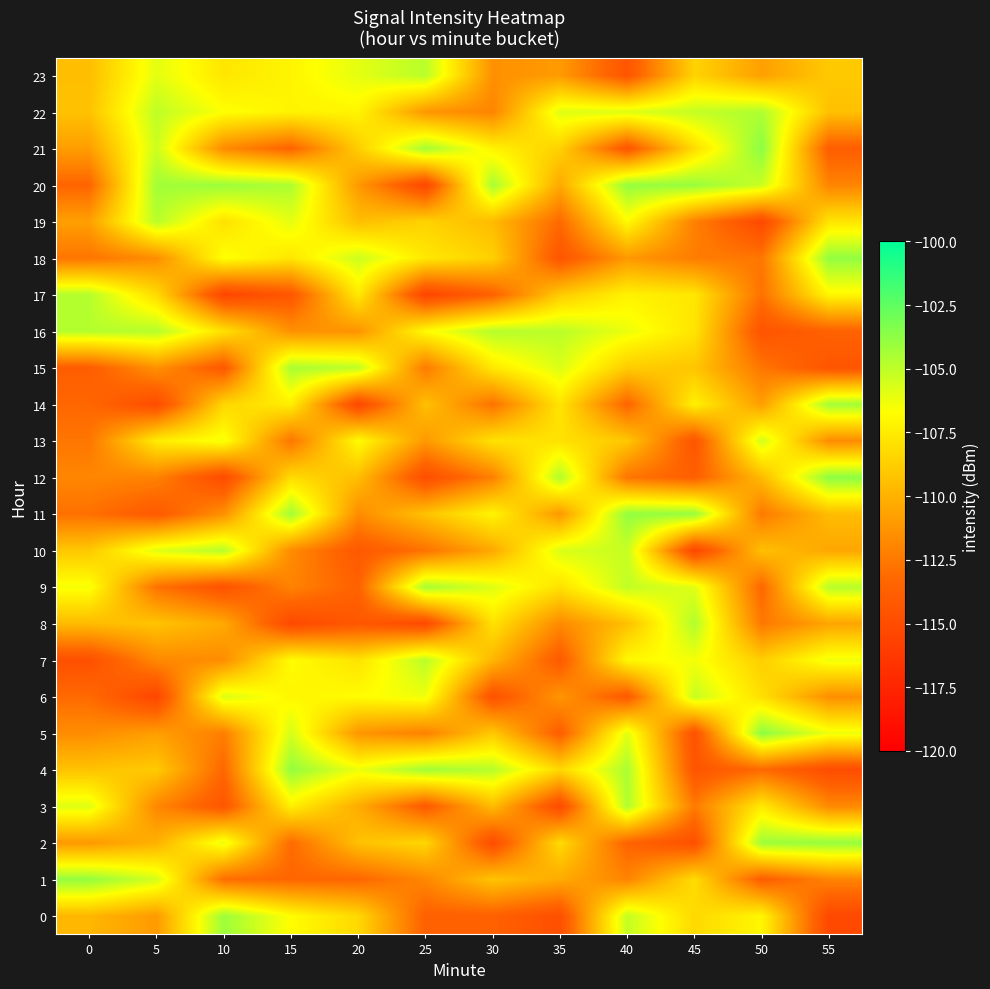

Which label corresponds to the largest value in the chart?

50